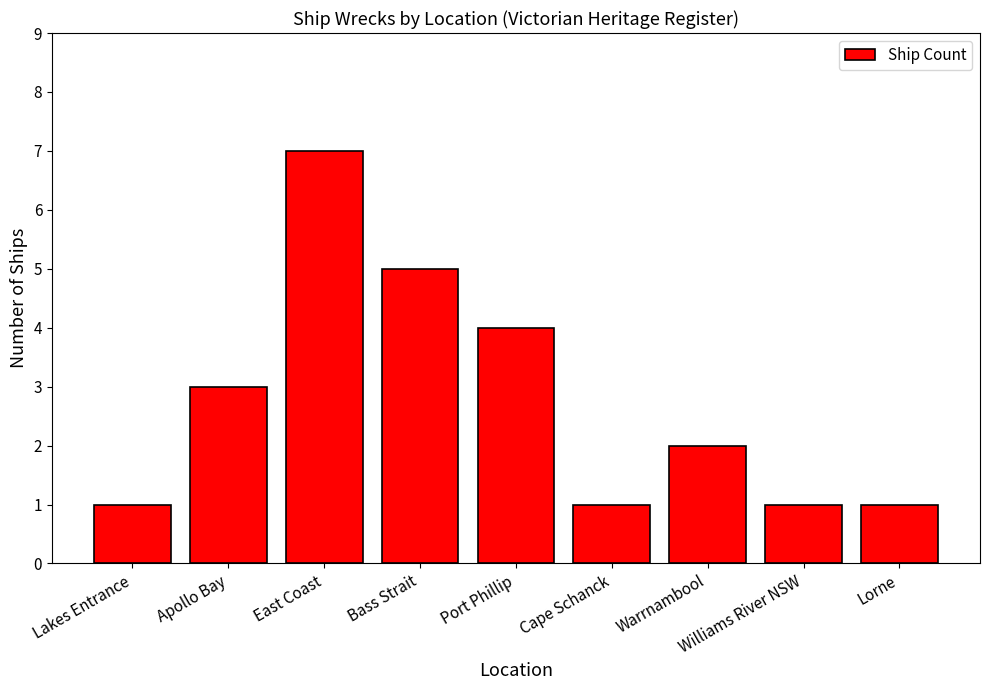

Between Bass Strait and Lakes Entrance, which is larger?

Bass Strait